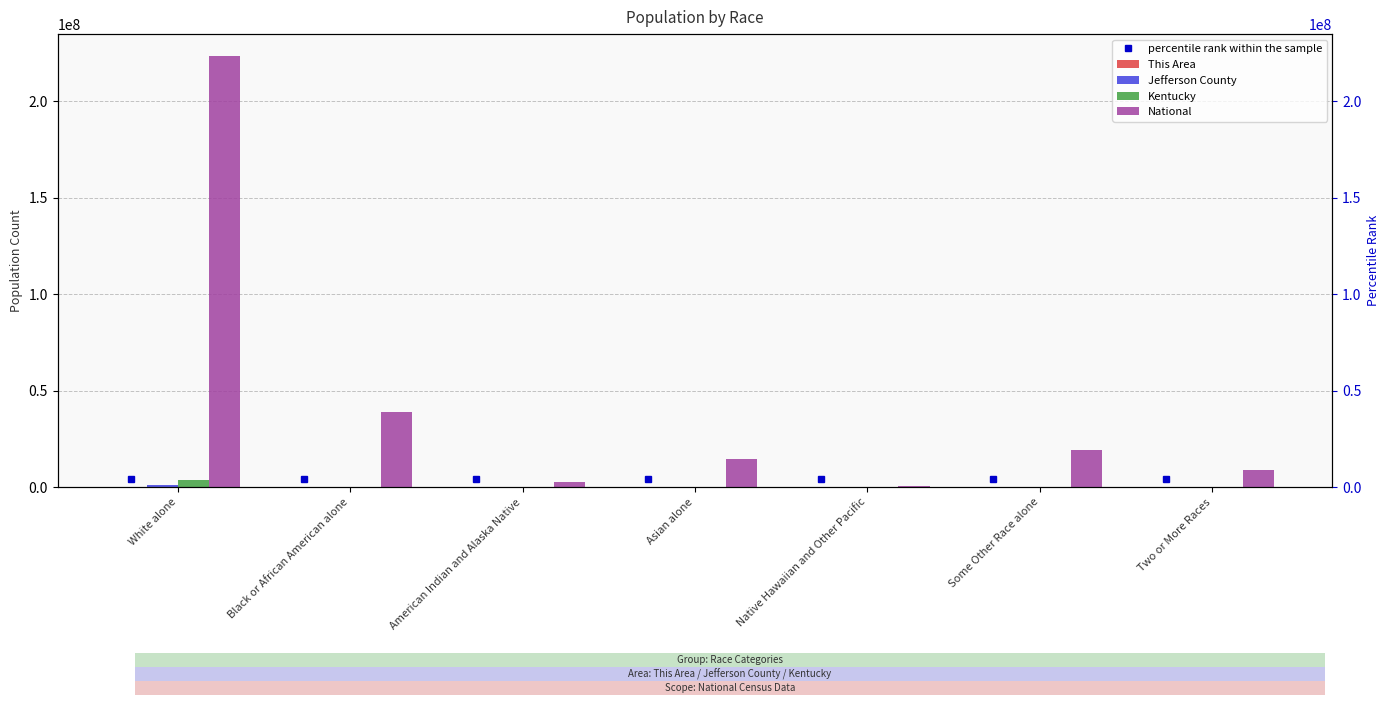

What is the difference between the maximum and minimum values in the This Area series?

66